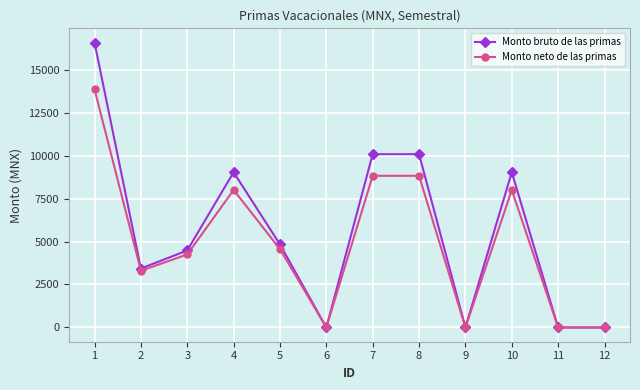

Which series has the largest total across all categories?

Monto bruto de las primas